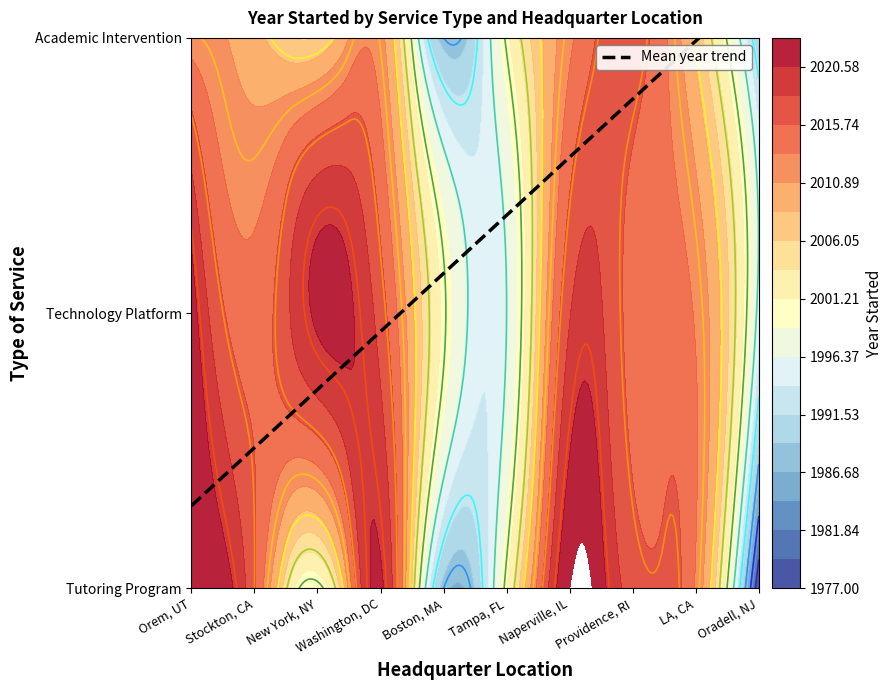

At how many categories does at least one series exceed 1546?

10